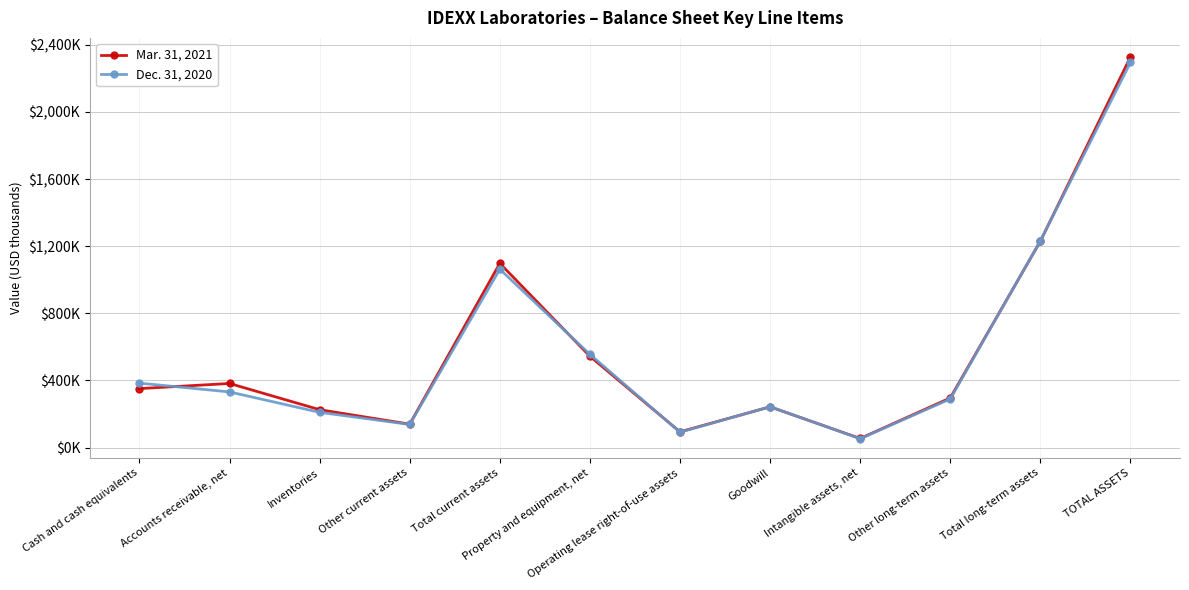

Is this an area chart (filled region under the line)?

No